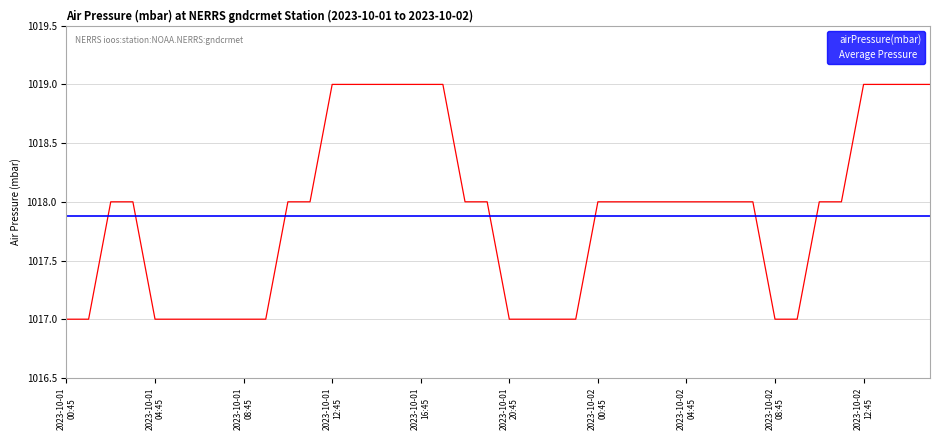

What is the average value?

1018